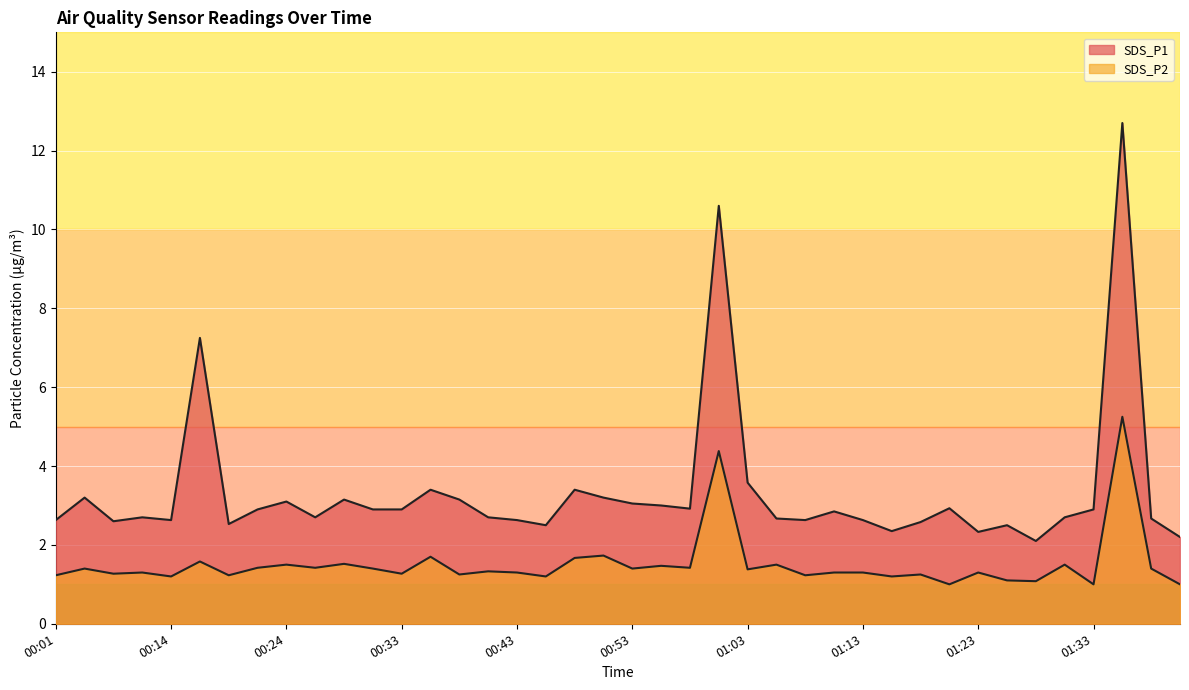

What is the maximum value shown in the chart?

12.7